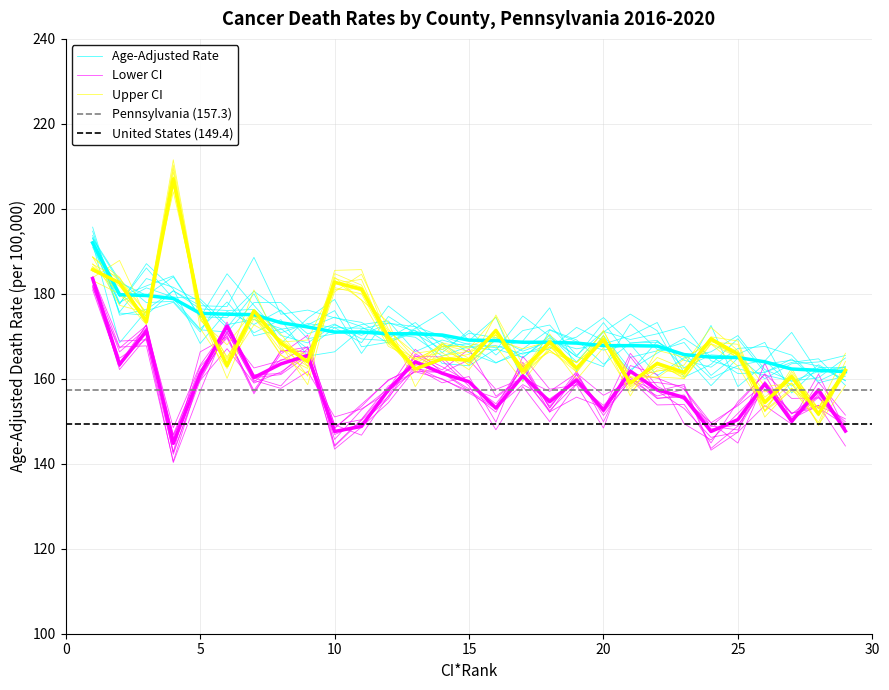

True or false: Lower CI (Rate) has more than 0 interior local peaks.

True